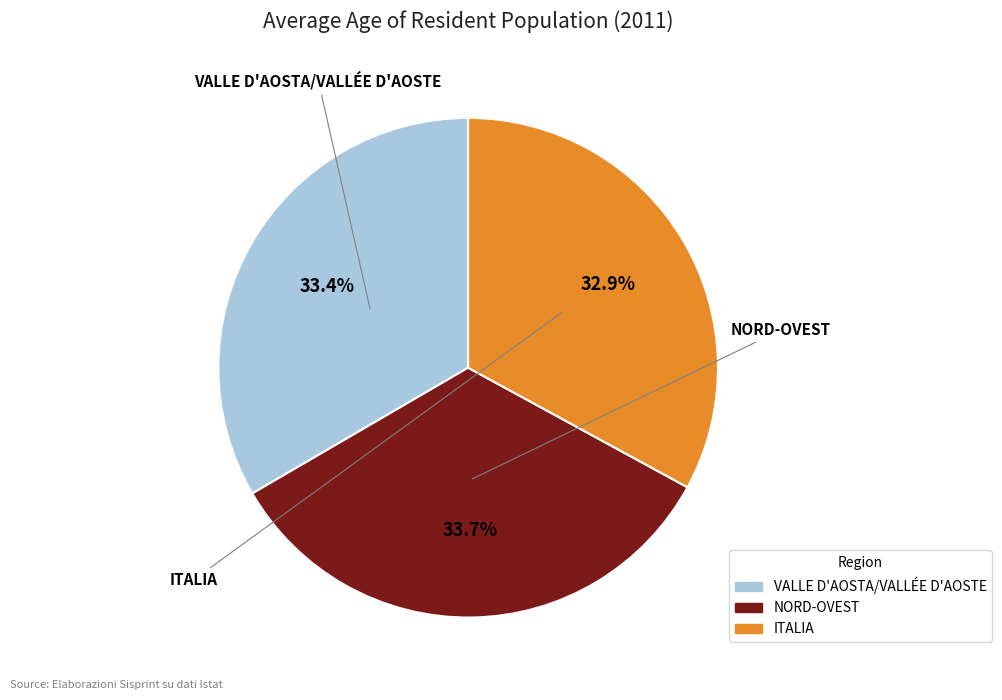

Is it true that VALLE D'AOSTA/VALLÉE D'AOSTE is 42% of the pie?

False